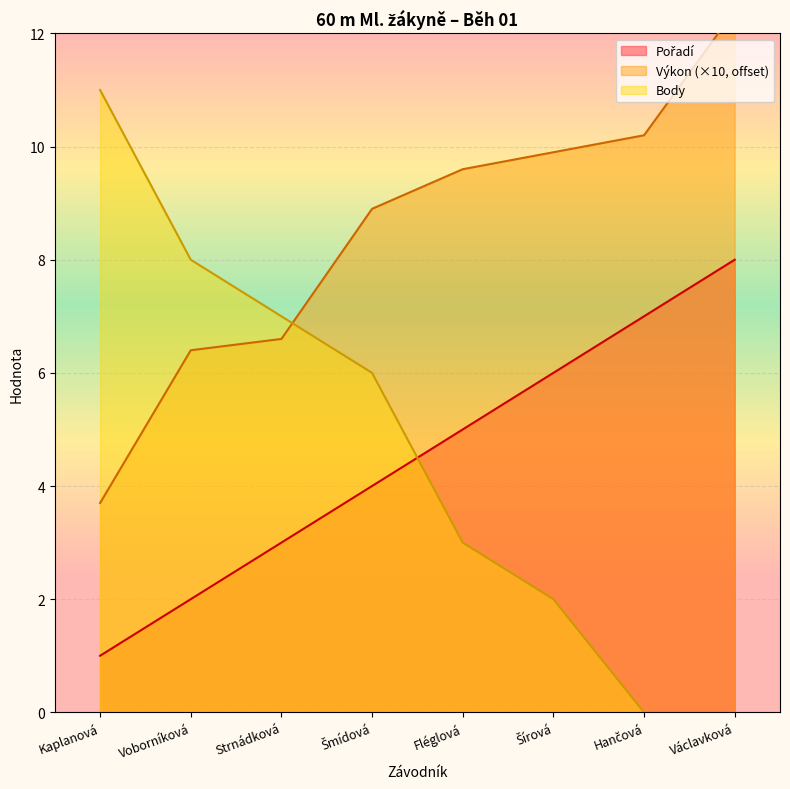

What is the average value of the Pořadí series?

4.5